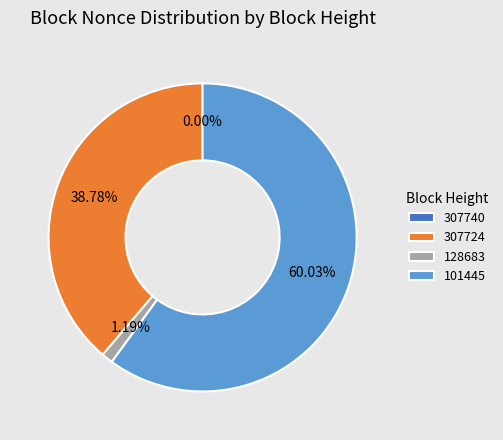

Approximately how many times larger is the value at 307724 compared to 101445?

0.6